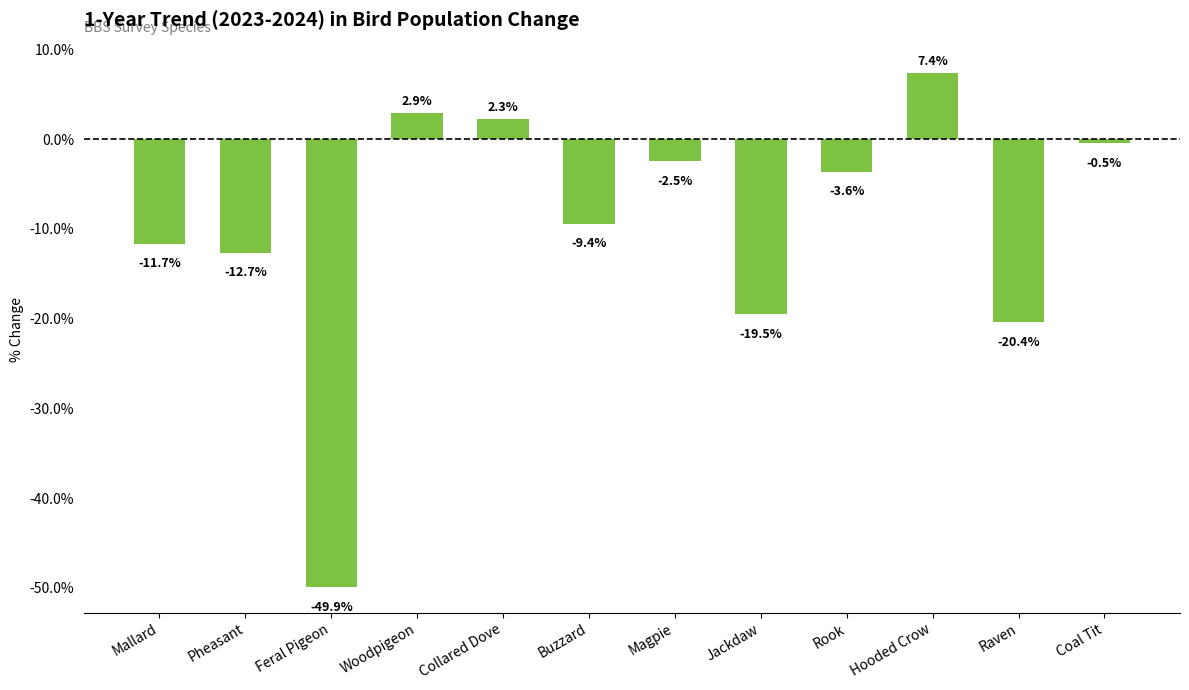

Which has a higher value, Rook or Pheasant?

Rook